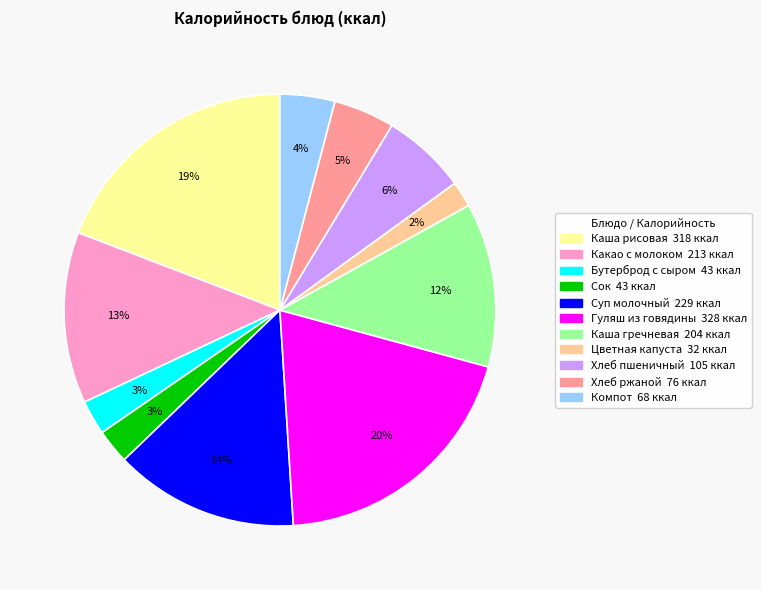

The Какао с молоком slice represents 2% of the pie. True or false?

False